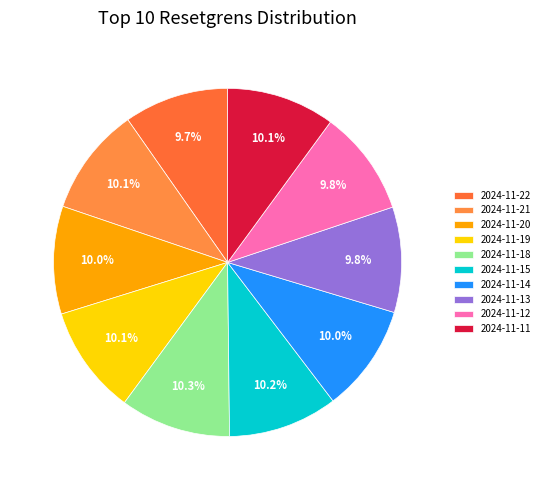

Count the number of slices in the pie.

10